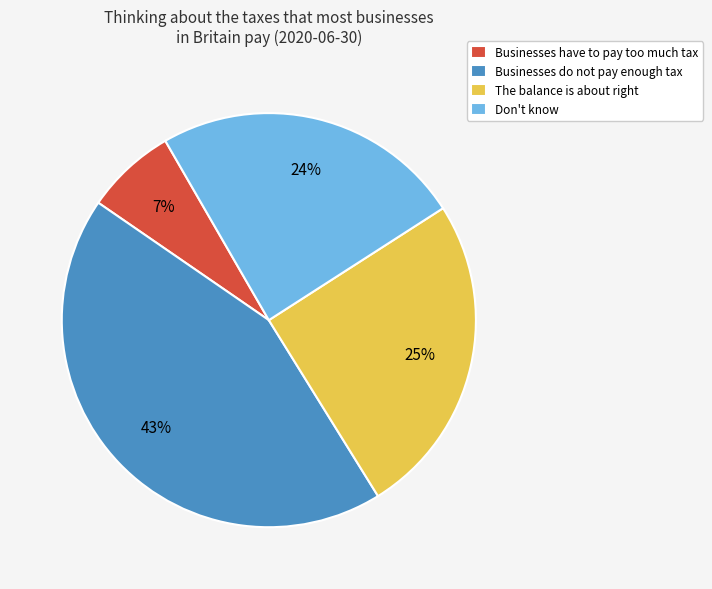

To the nearest percent, what is the combined percentage of Don't know and Businesses do not pay enough tax?

68%